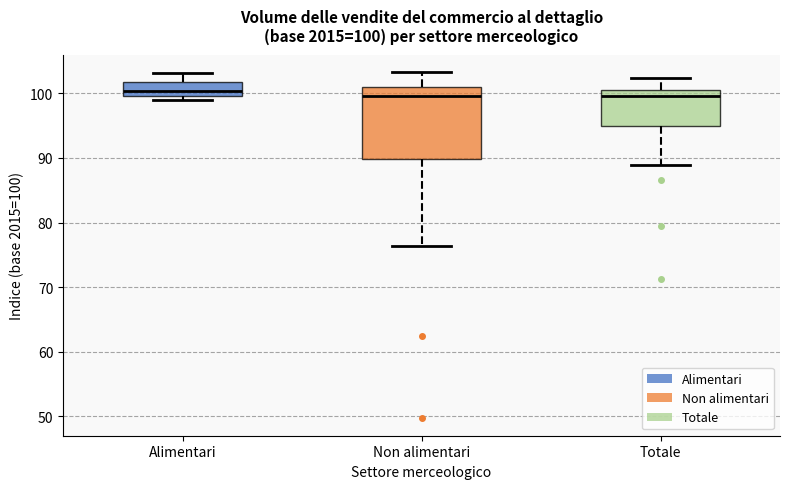

Which box is the tallest, from its lower edge to its upper edge?

Non alimentari